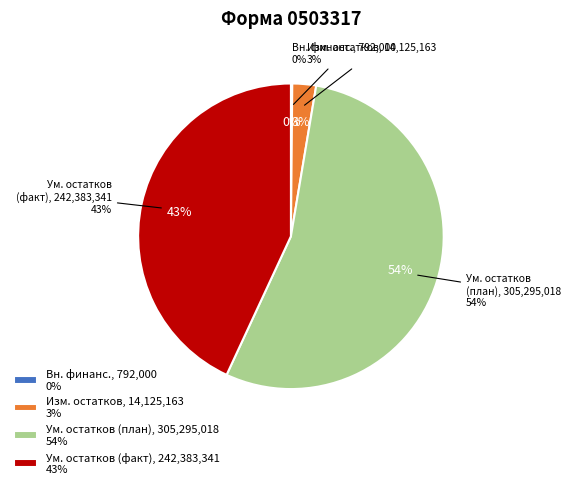

Which has a higher value, 720 or 700?

720